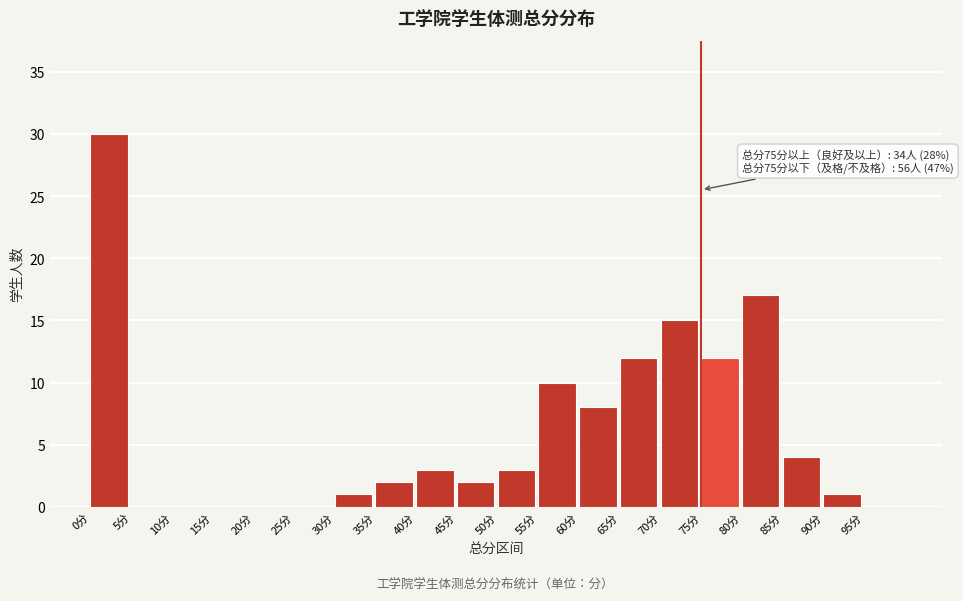

Which range on the x-axis has the tallest bar?

0 to 5